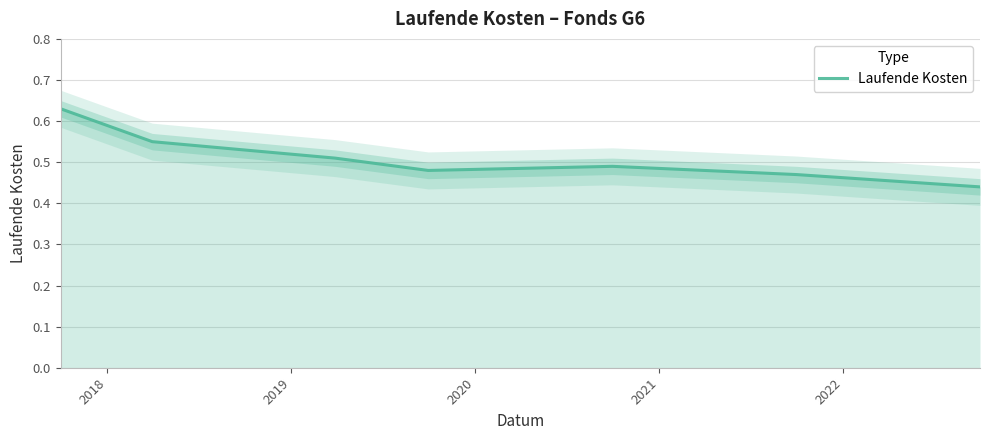

True or false: the data shows 0.7 at 2021.

False